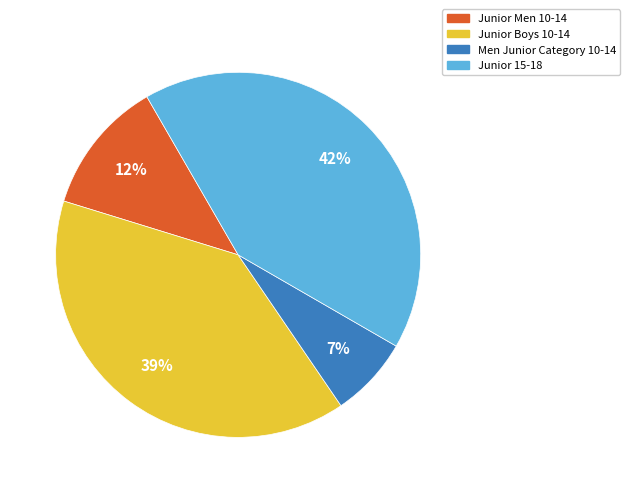

Is Junior Boys 10-14 the majority of the pie?

No